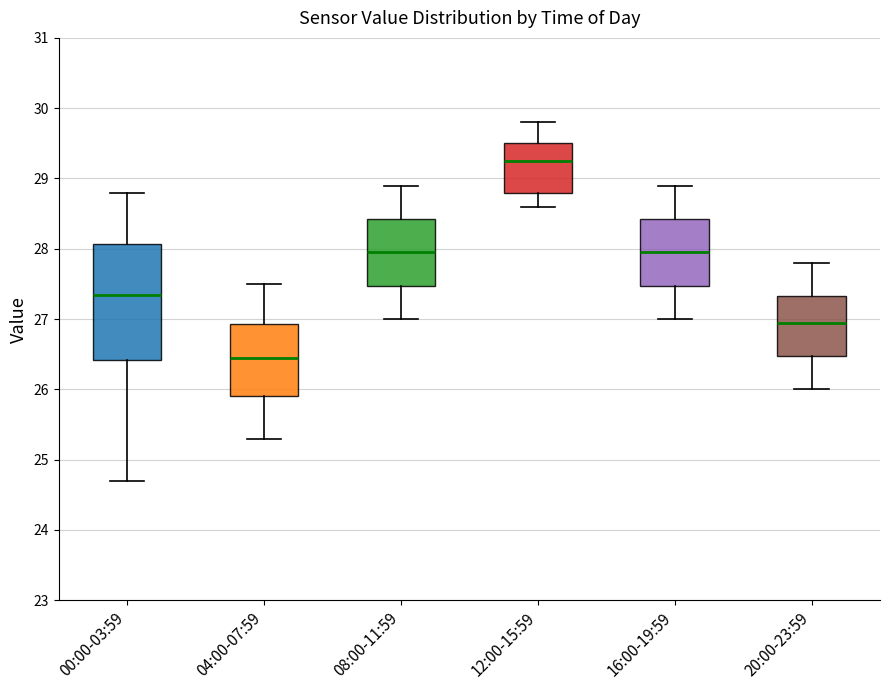

Where does the upper whisker of the box for 20:00-23:59 end on the y-axis? The values are not printed on the chart, so give them approximately, as read against the axis.

27.8